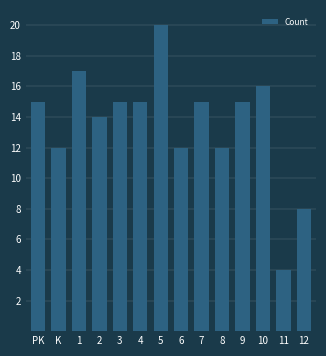

Reading right to left, extract all data points from this chart.

12=8	11=4	10=16	9=15	8=12	7=15	6=12	5=20	4=15	3=15	2=14	1=17	K=12	PK=15